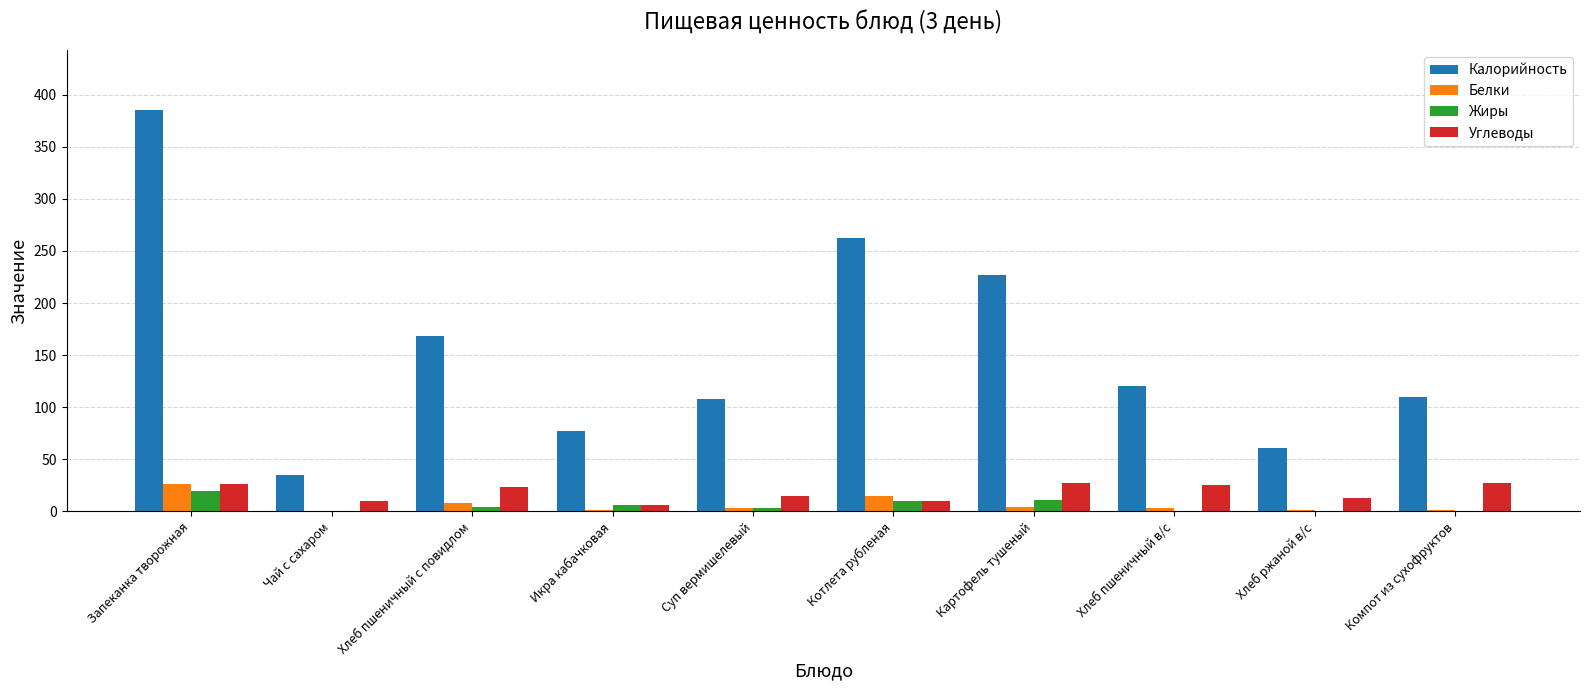

What is the sum of all Калорийность values?

1553.6